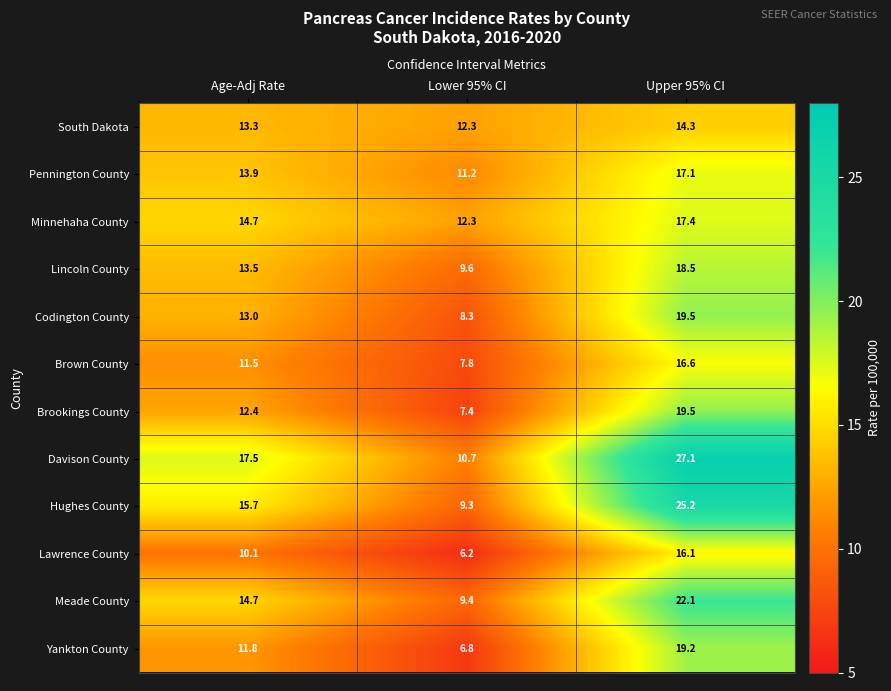

What is the smallest value displayed?

6.2